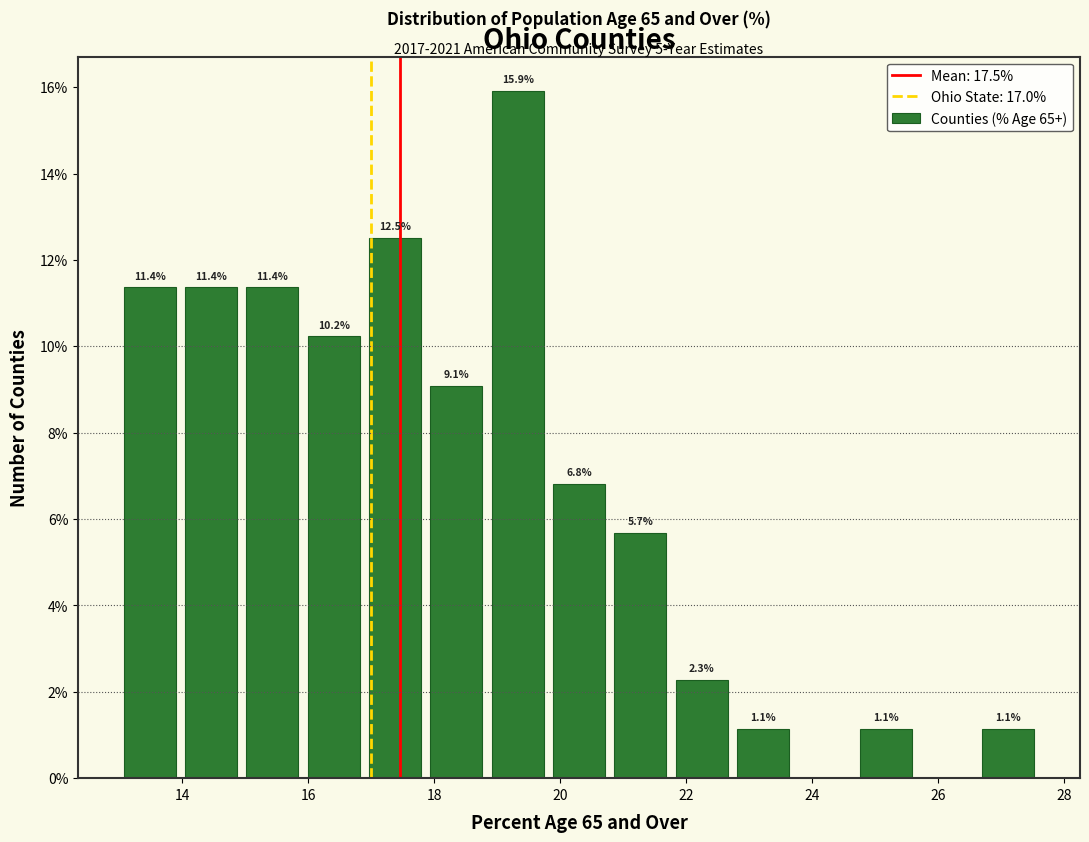

Over which range of the x-axis is the bar tallest?

18.8 to 19.8